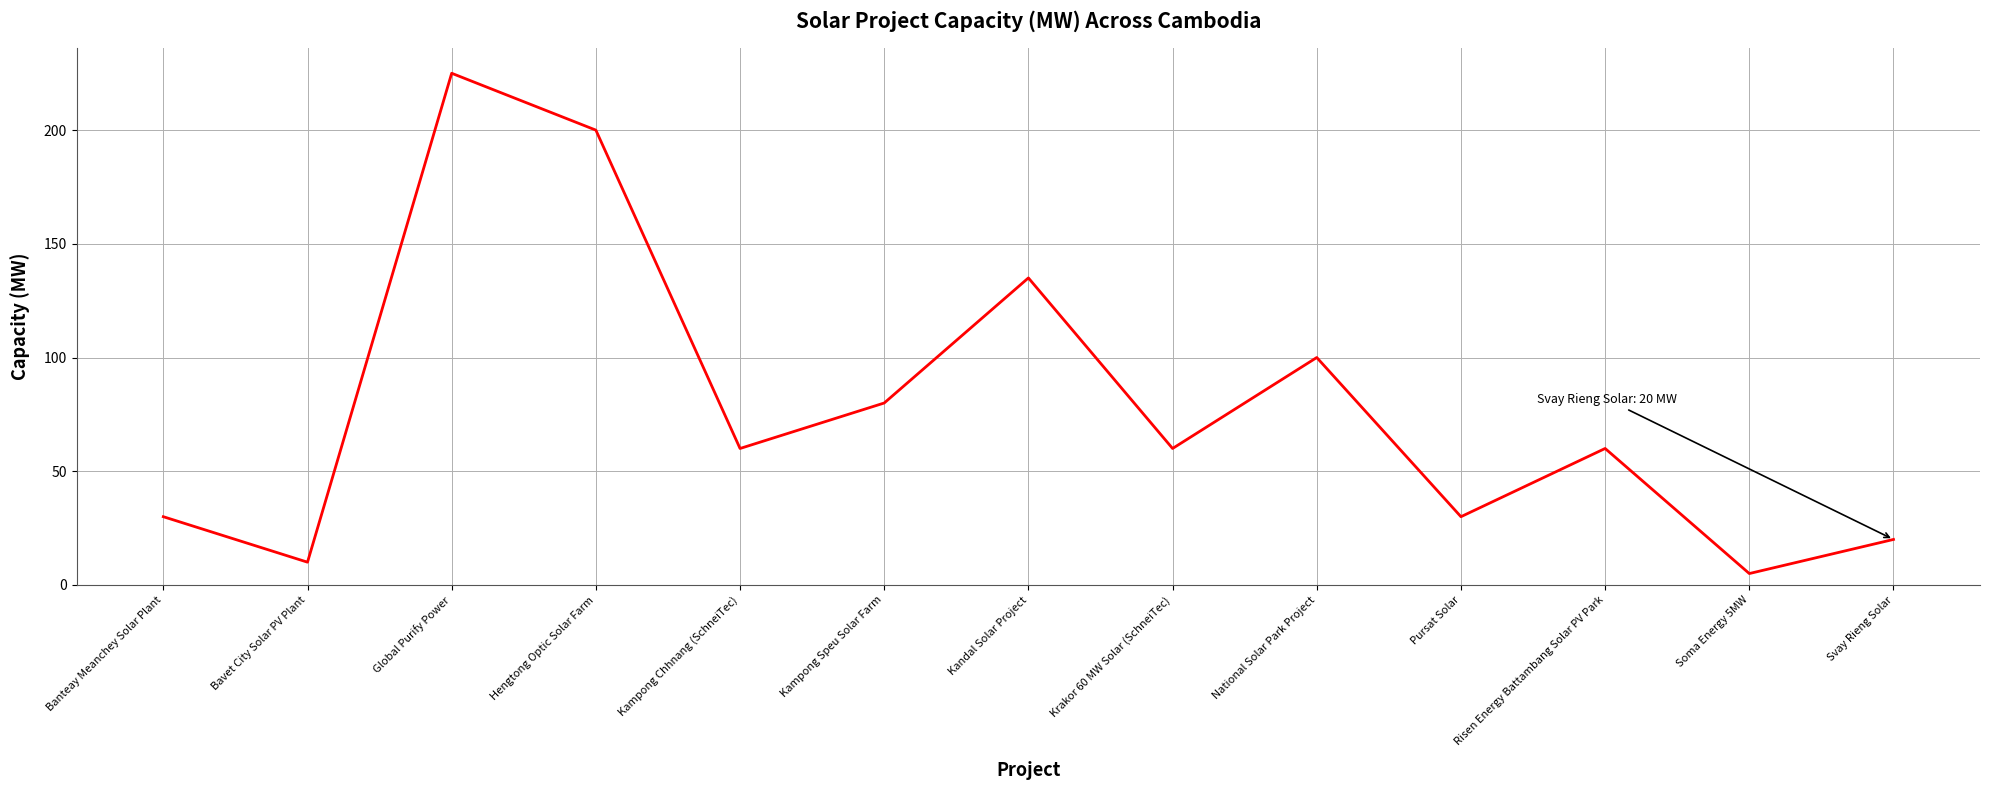

Is it true that the value at Global Purify Power is 225?

True